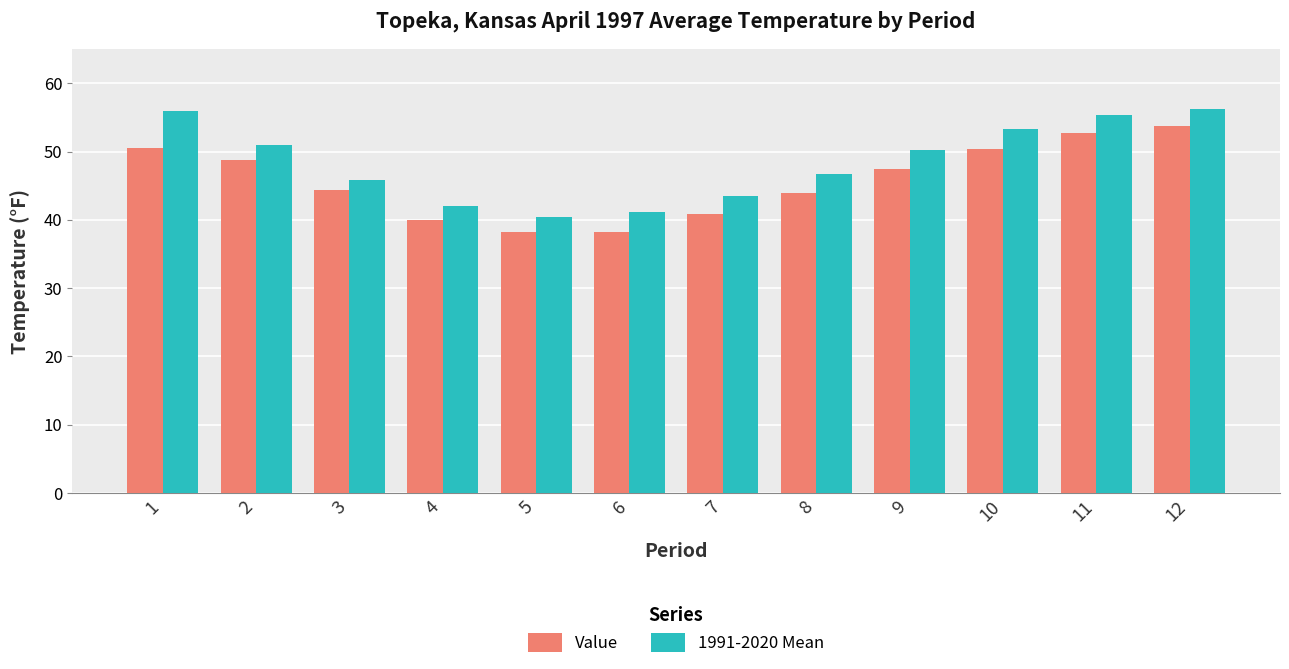

What is the spread (max minus min) of values at 1?

5.4